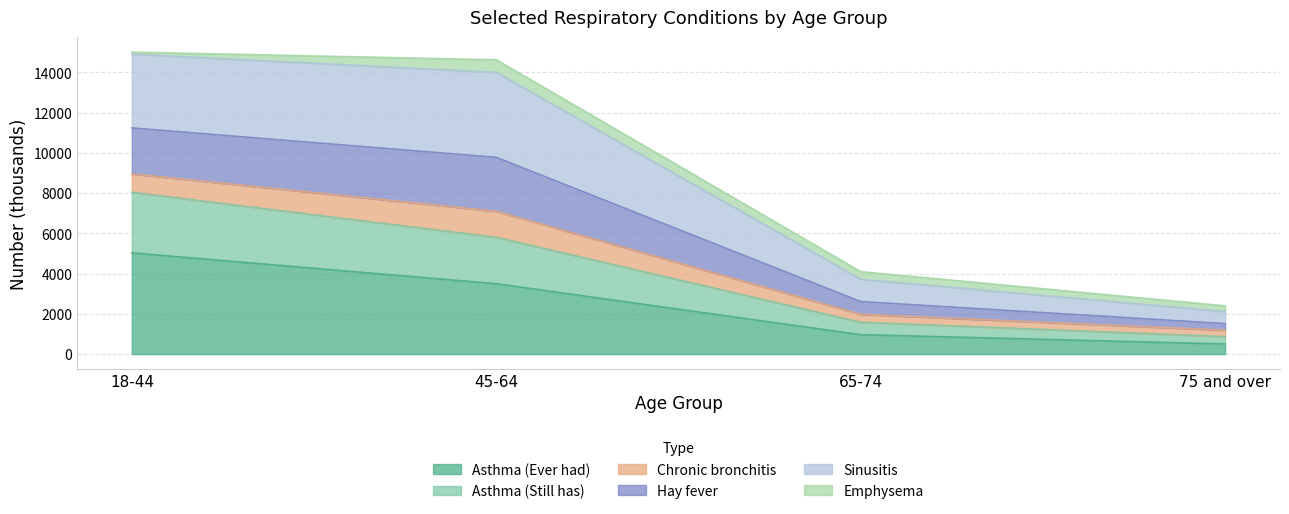

True or false: Asthma (Still has) has more than 0 interior local peaks.

False